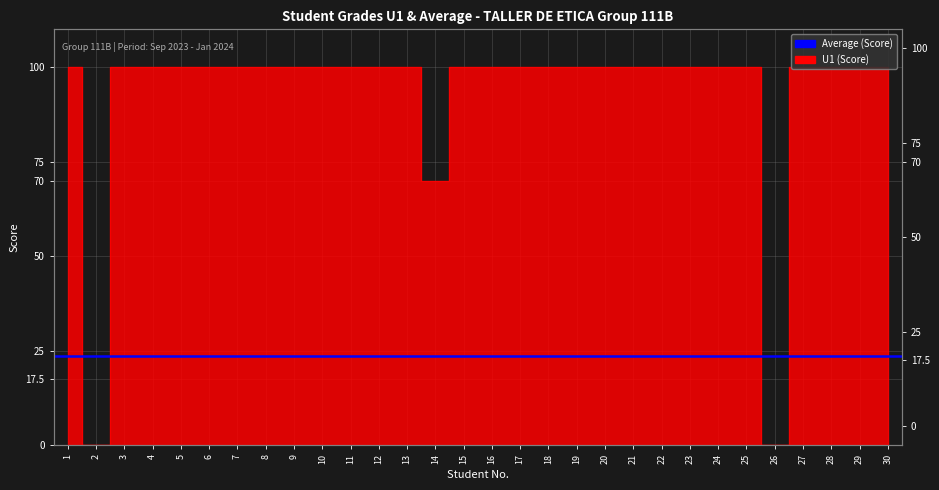

What is the greatest value displayed?

100